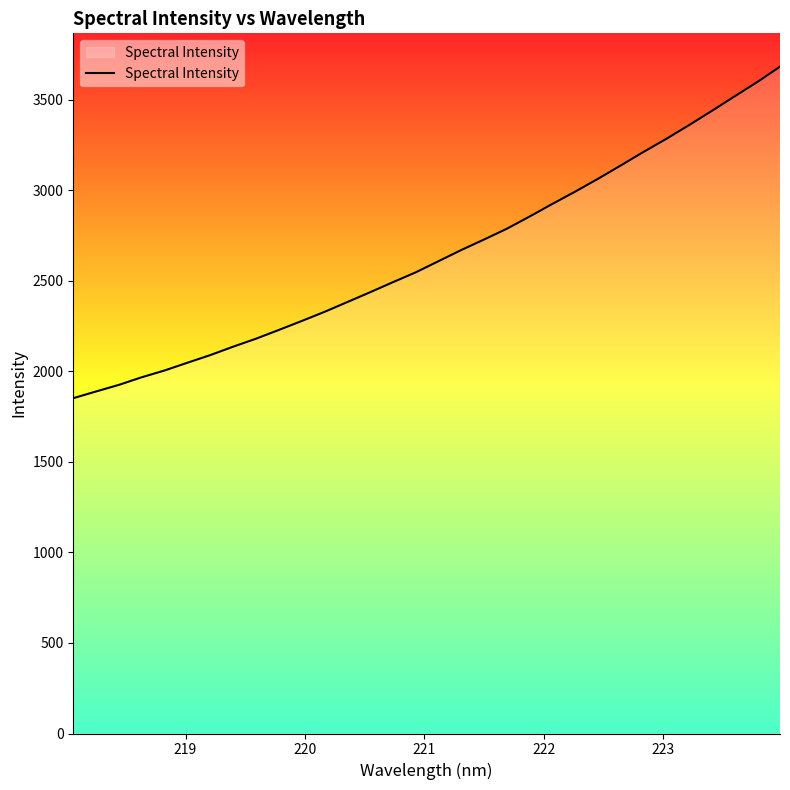

True or false: the data has more than 1 interior local peaks.

False